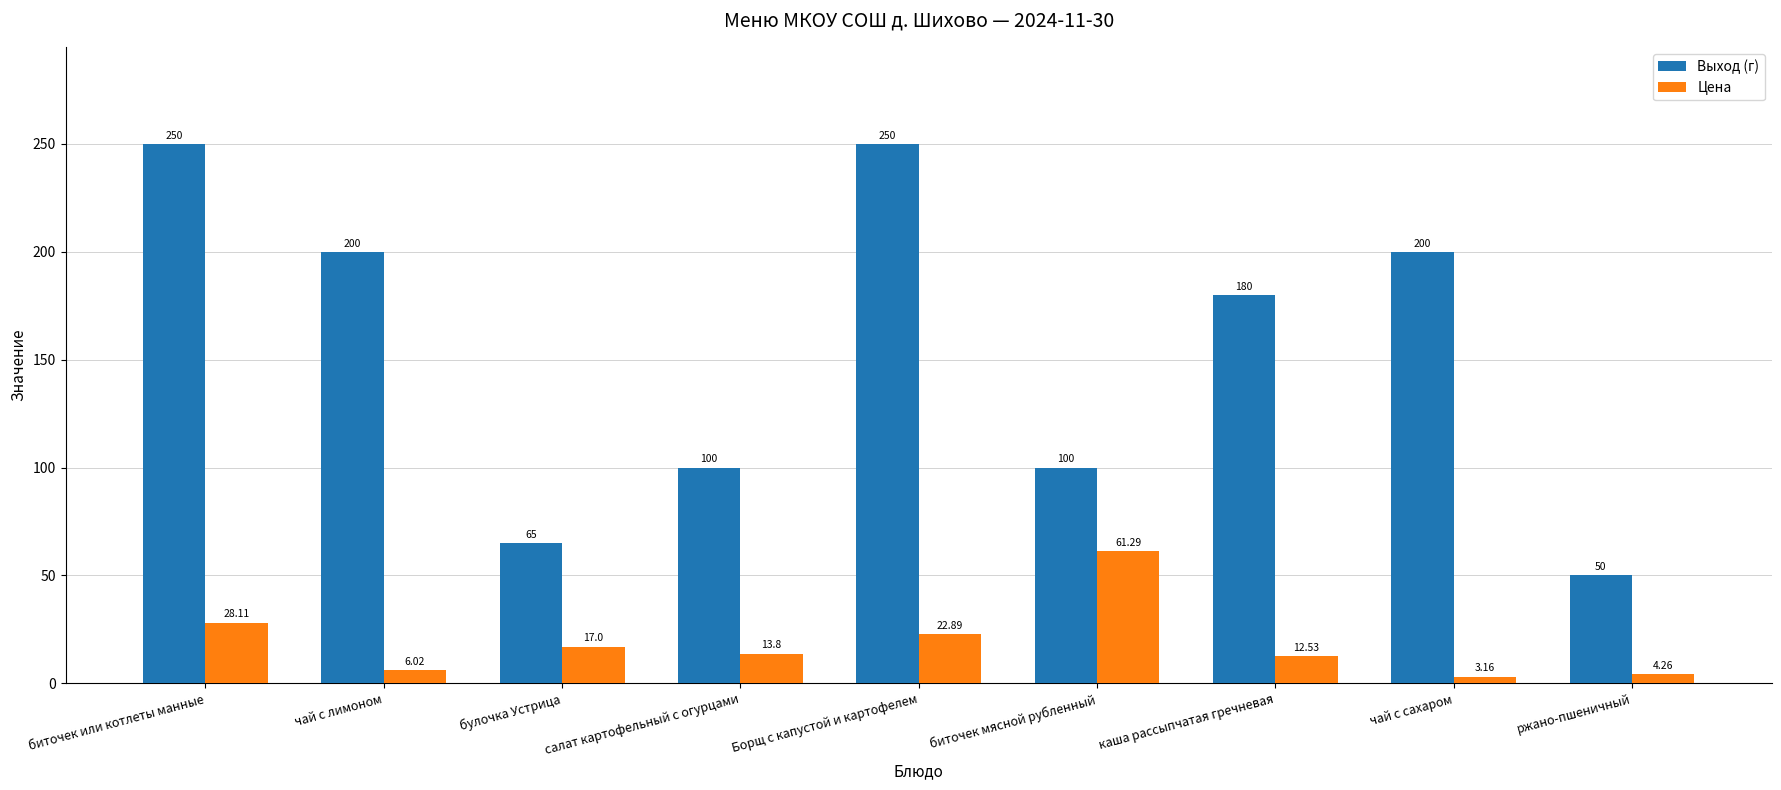

What is the sum of all Выход (г) values?

1395.0